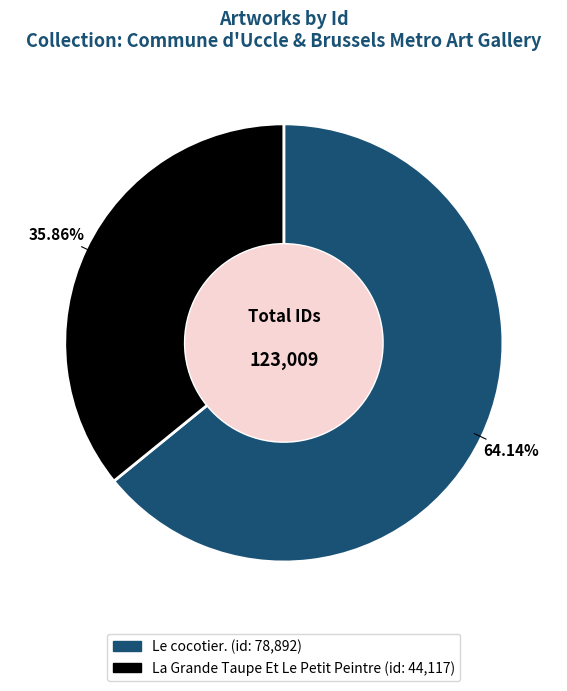

Which slice represents more than half of the pie?

Le cocotier.